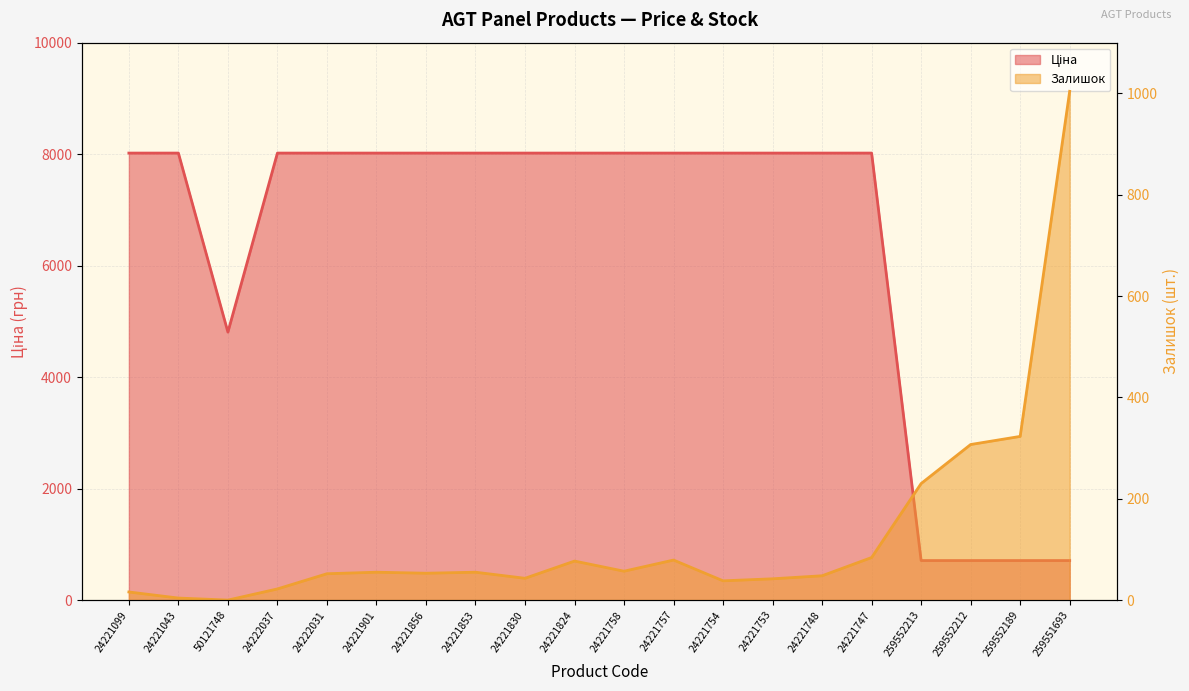

The value of Ціна at 24221824 is 8019.3. True or false?

True